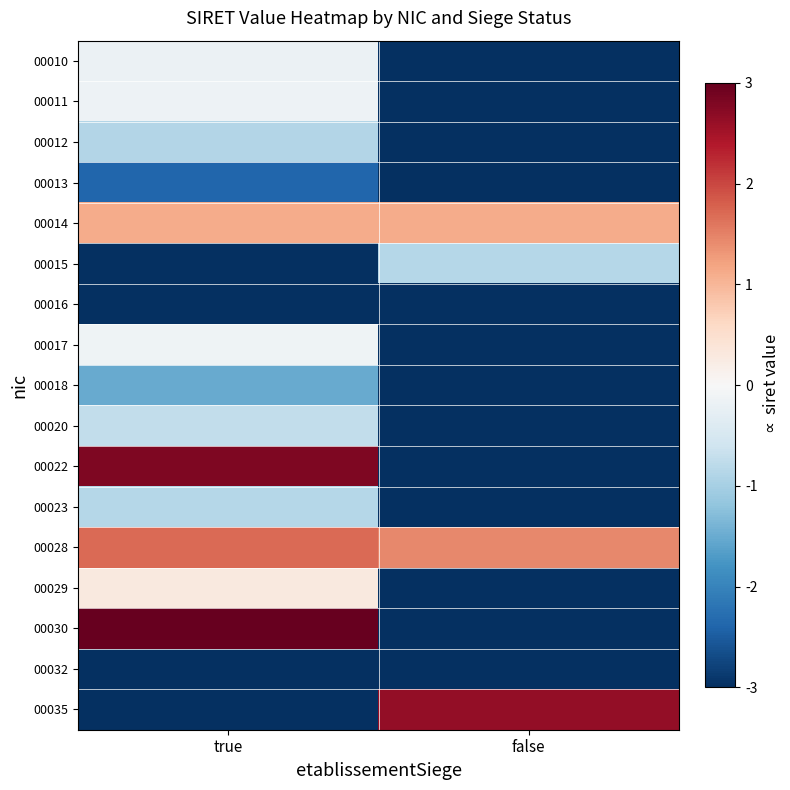

What is the spread (max minus min) of values at false?

6.1